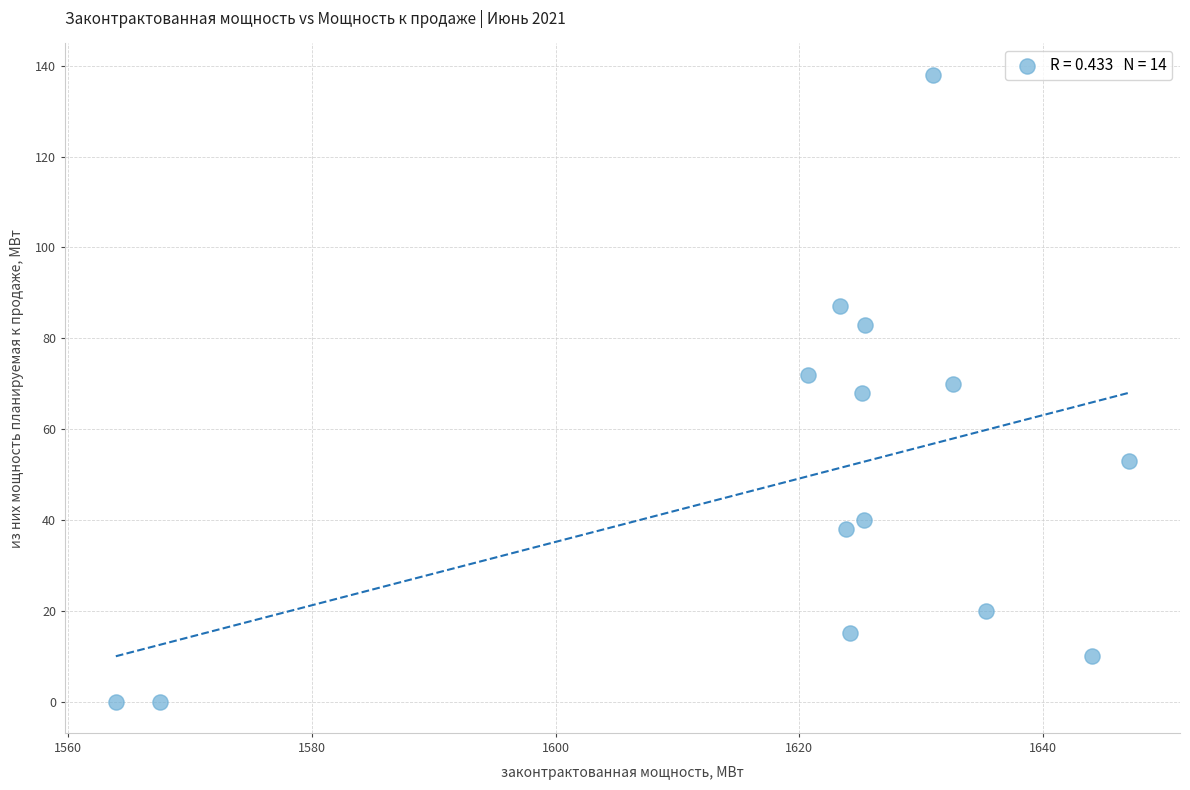

What is the range of Y values (max minus min)?

138